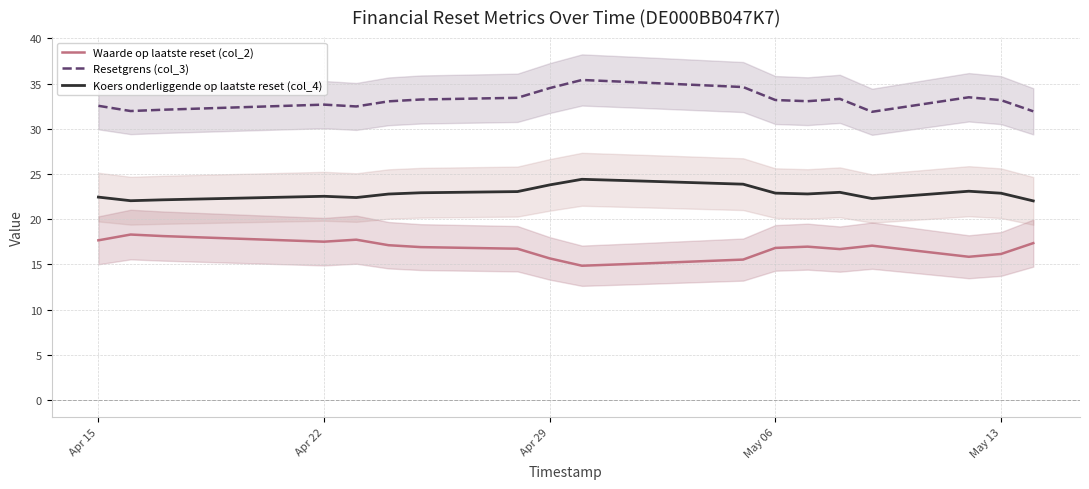

What is the maximum value for Waarde op laatste reset (col_2)?

18.3